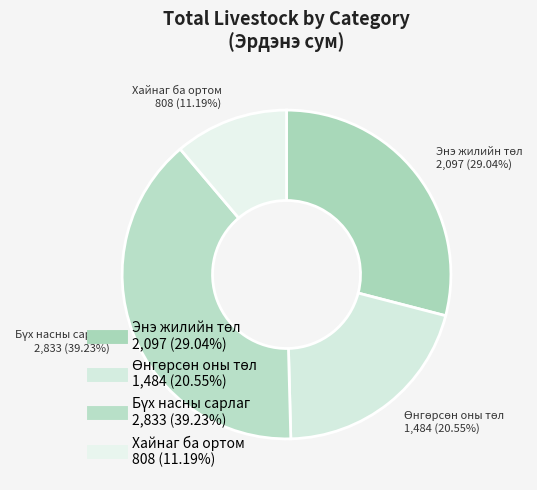

What percentage is NOT represented by Өнгөрсөн оны төл?

79.5%